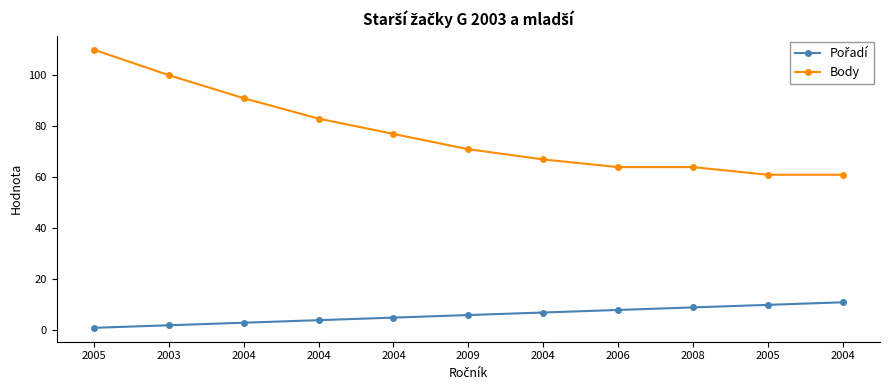

Does the chart have visible grid lines?

No